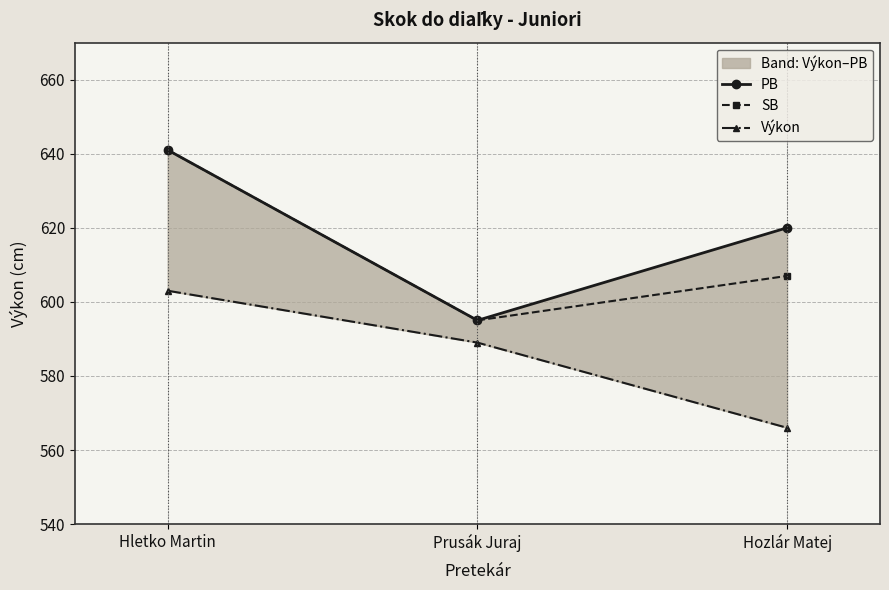

The value of SB at Hozlár Matej is 607. True or false?

True